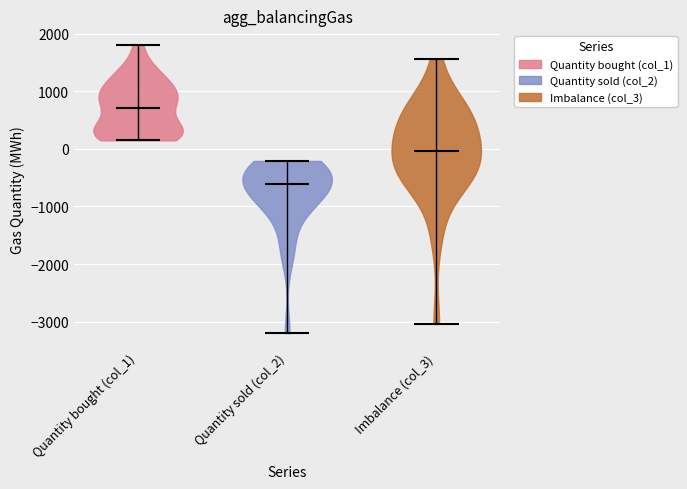

Which violin has the highest median line?

Quantity bought (col_1)